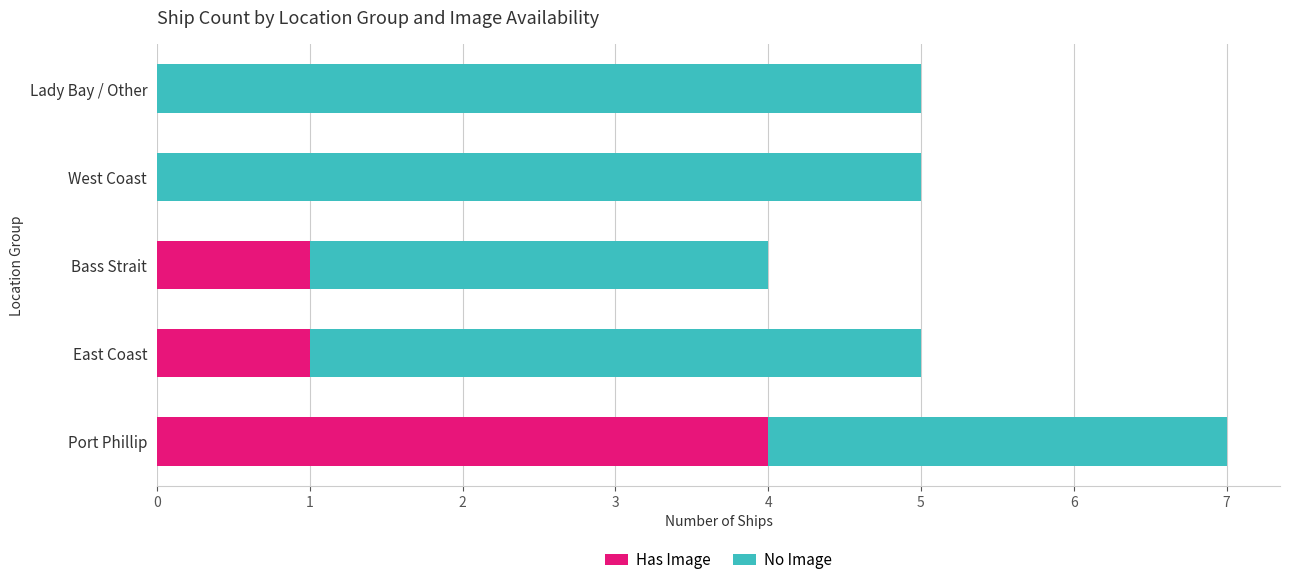

Is it true that Has Image equals 0 at West Coast?

True